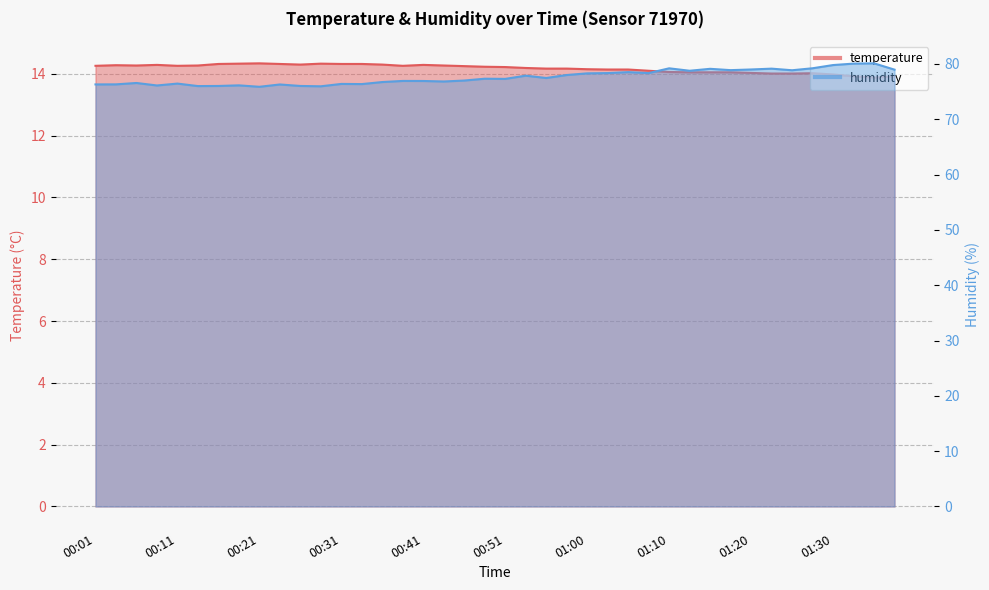

What position from the right is 01:00?

16